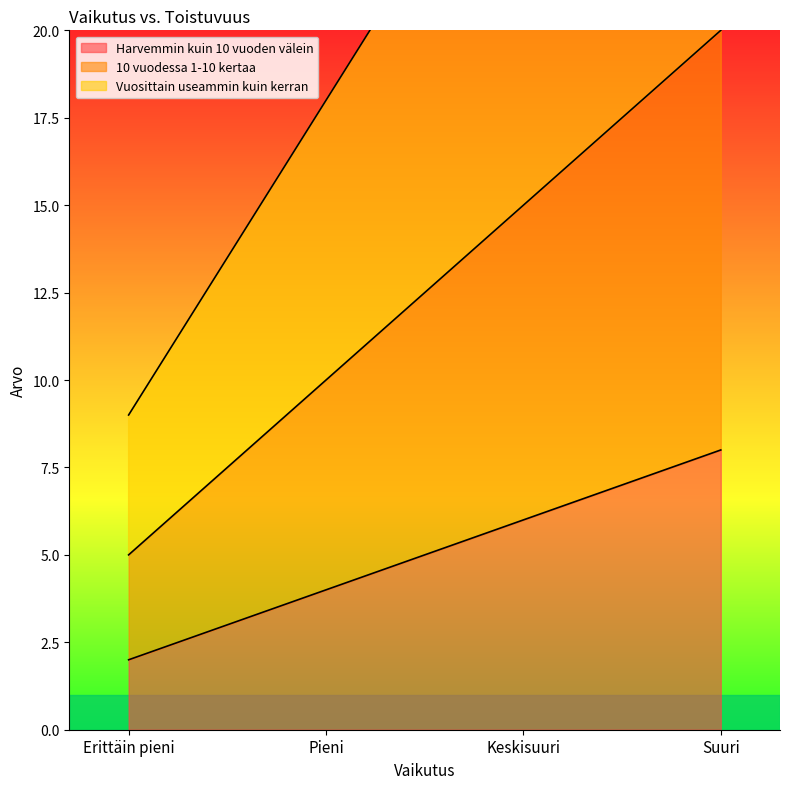

True or false: Harvemmin kuin 10 vuoden välein and 10 vuodessa 1-10 kertaa intersect in this chart.

False